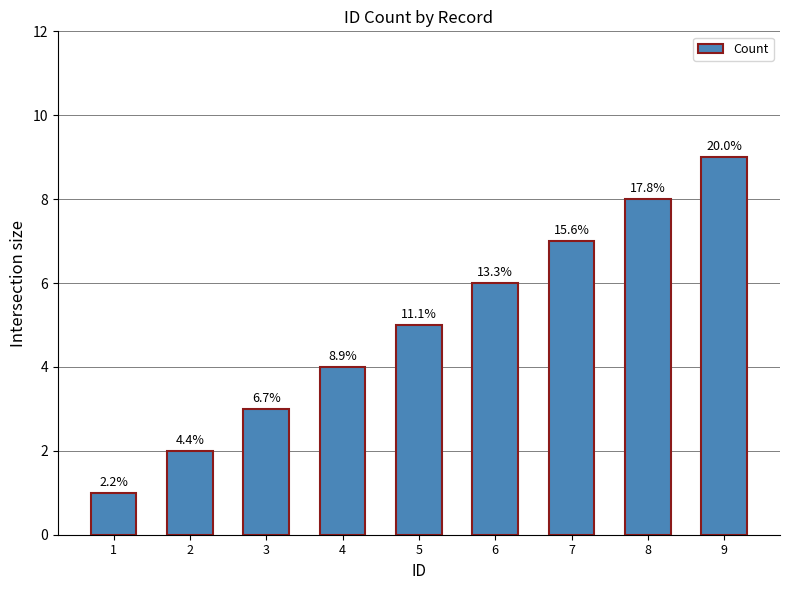

Between 3 and 6, which is larger?

6